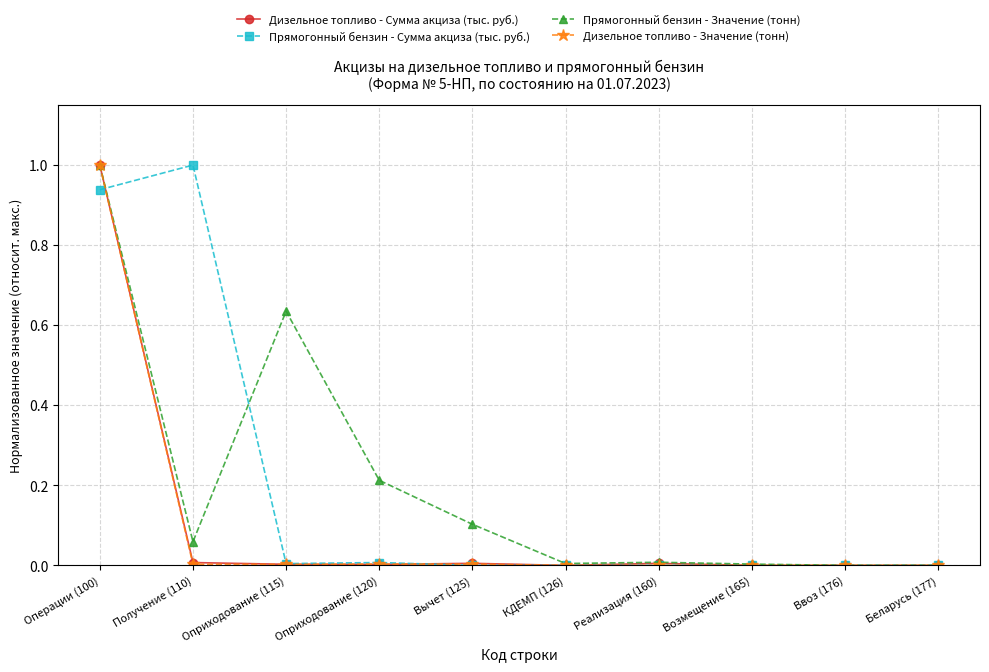

The value of Прямогонный бензин - Значение (тонн) at Возмещение (165) is 0.0. True or false?

True